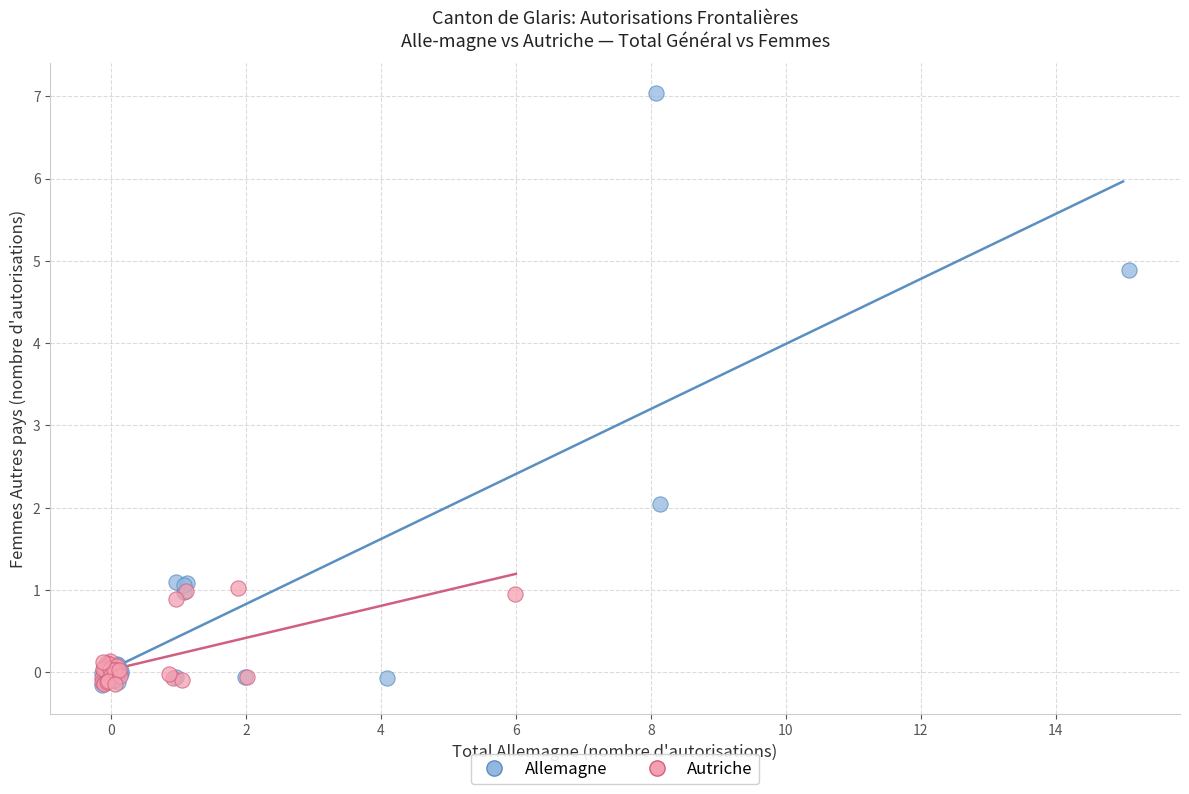

Which series reaches the maximum Y coordinate?

Allemagne